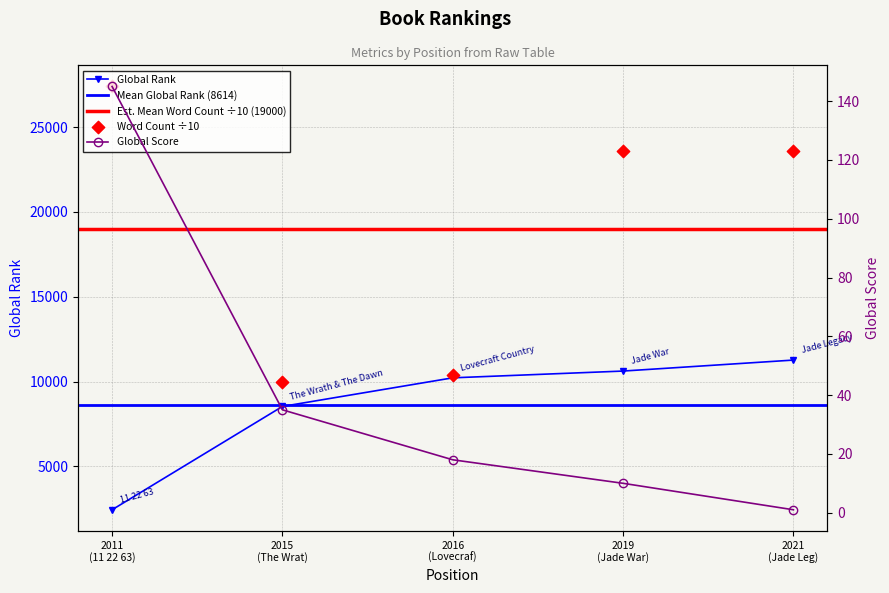

Which series contains the highest Y value?

Word Count